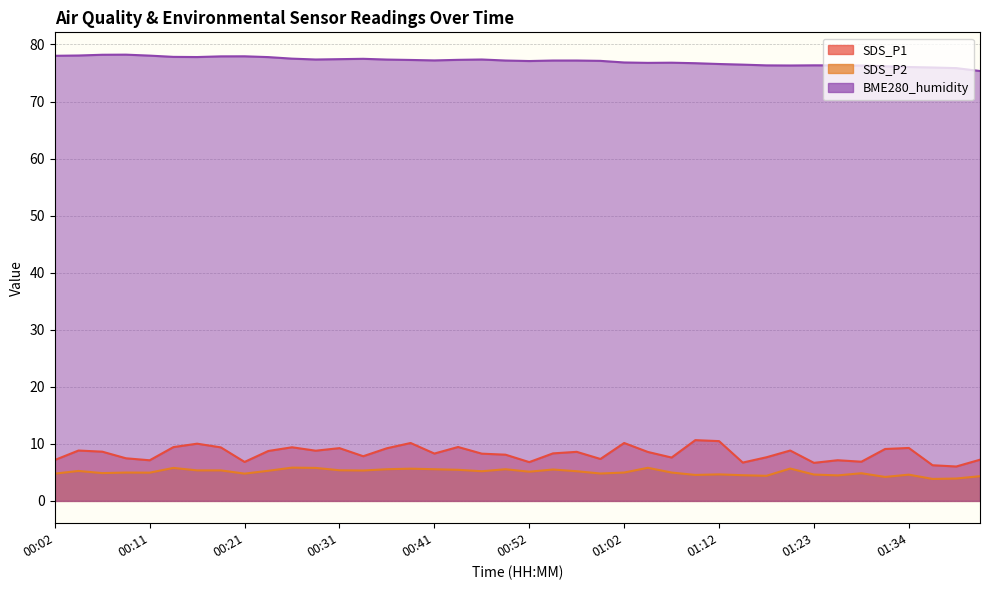

What is the label of the 28th point from the left?

01:10